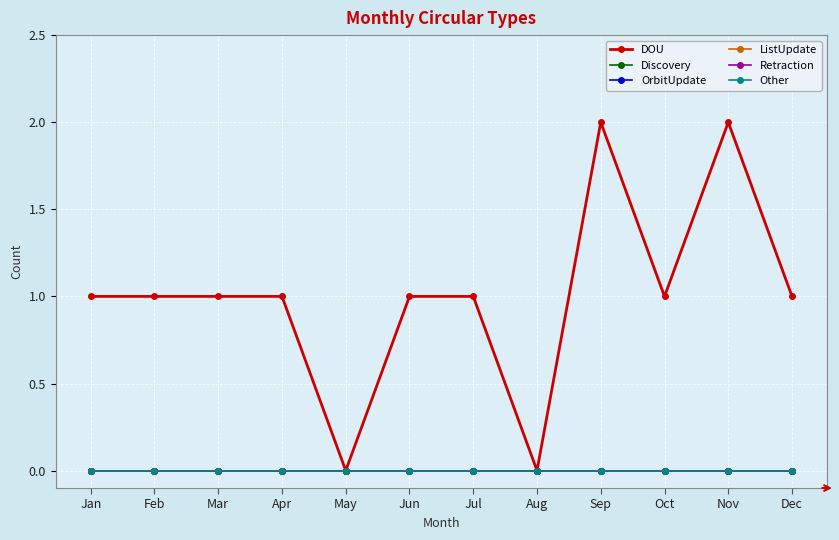

Is this an area chart (filled region under the line)?

No